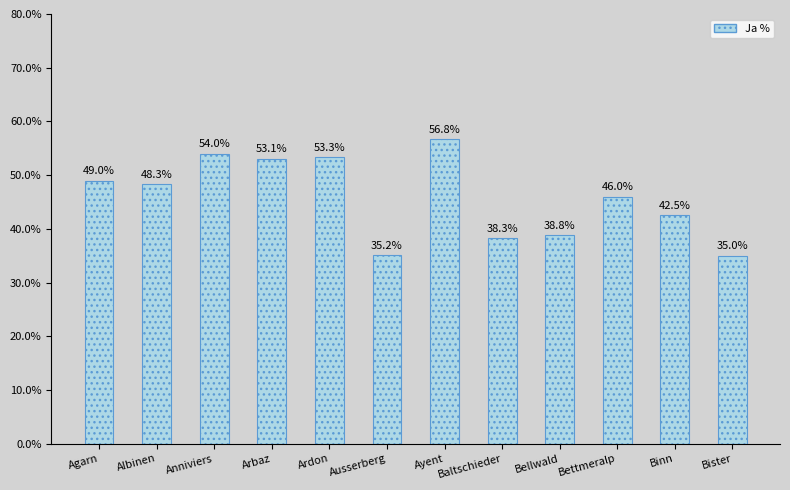

Are the bars grouped side by side (vs. stacked)?

No